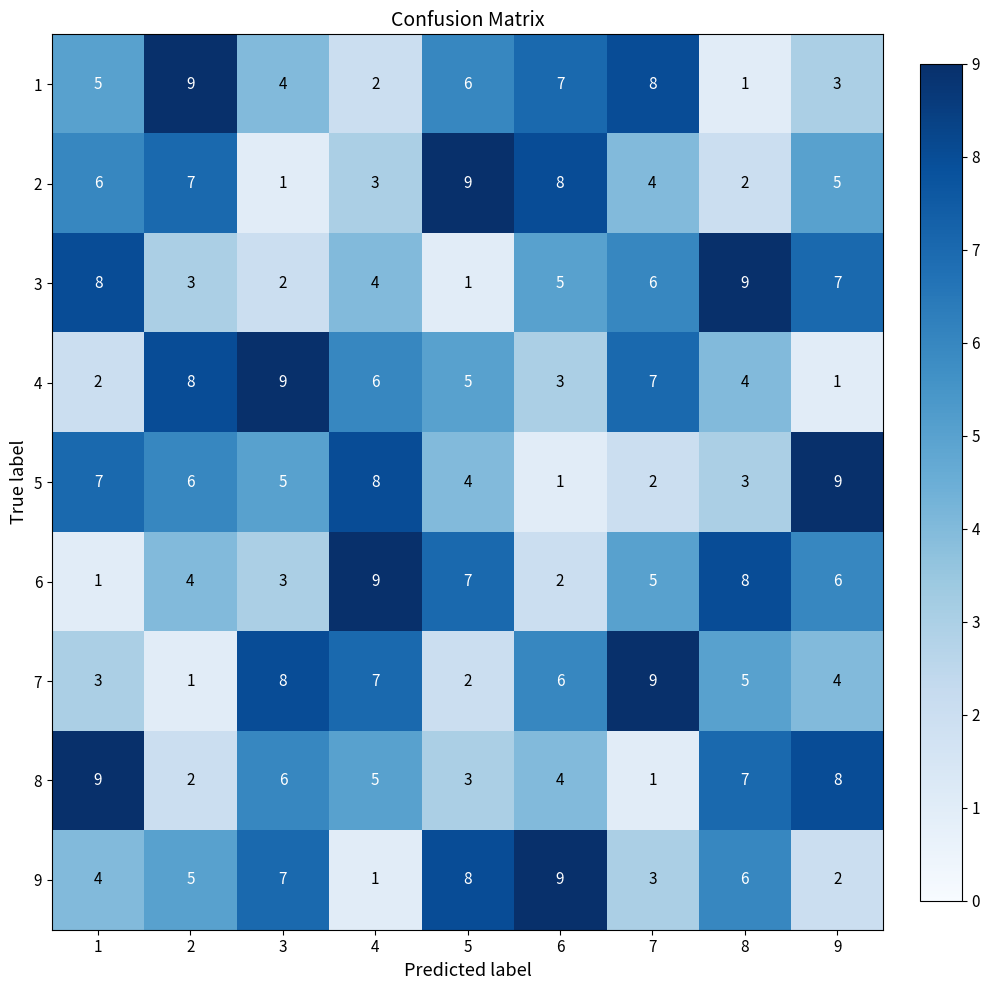

Rank the series at 2 from highest to lowest value.

1, 4, 2, 5, 9, 6, 3, 8, 7